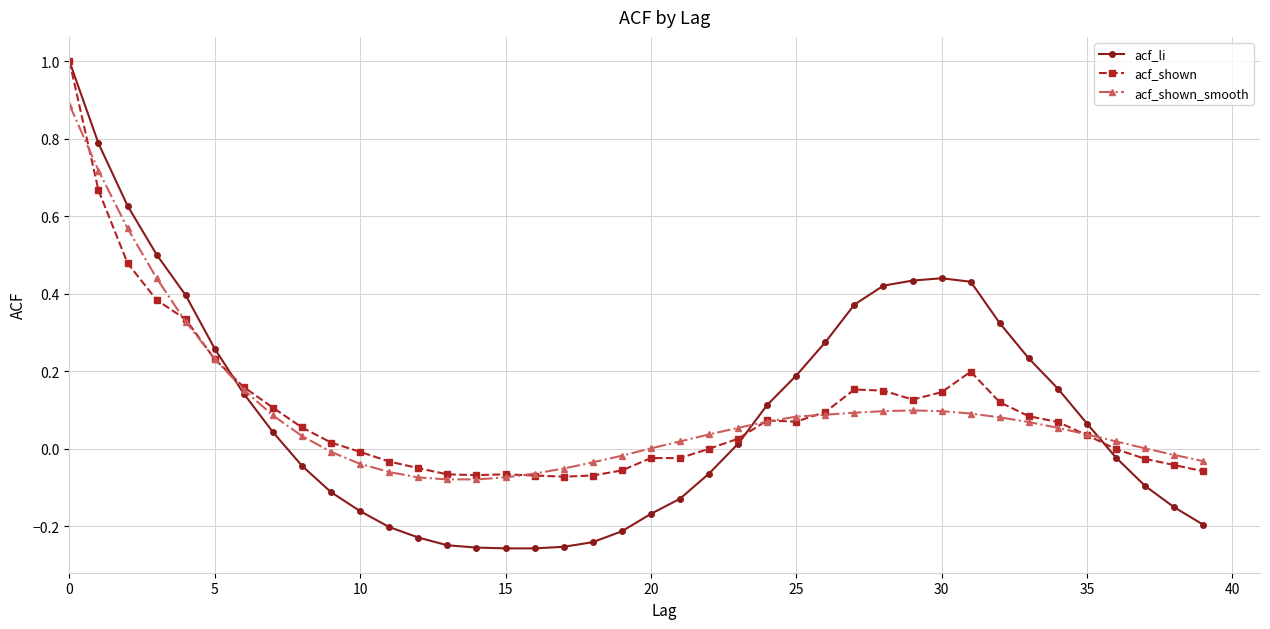

What is the value of the acf_li point at the 1st from the left?

1.0